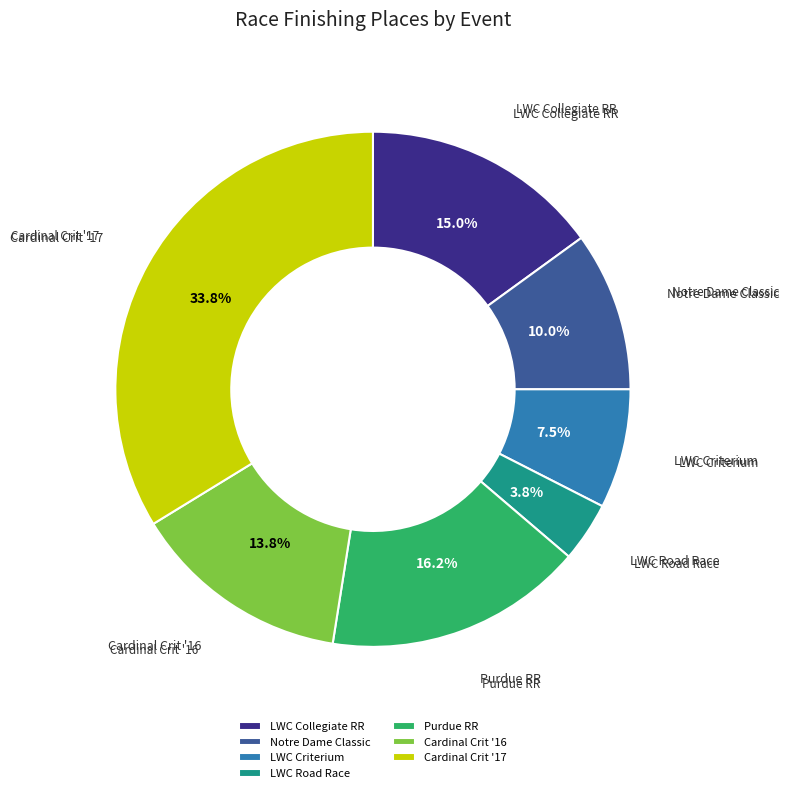

To the nearest percent, what is the average slice percentage?

14%